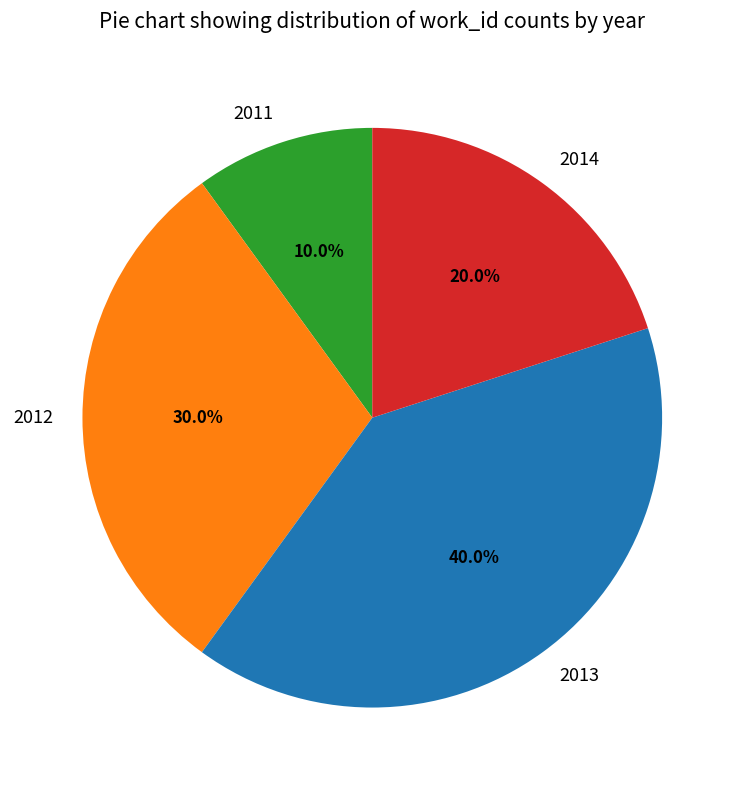

Which category has the biggest portion of the pie?

2013